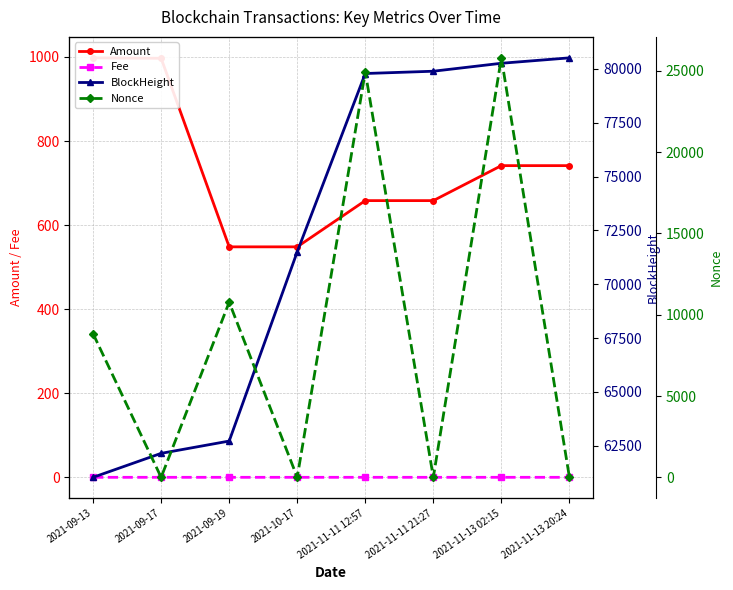

What is the spread (max minus min) of values at 2021-11-13 20:24?

80517.0